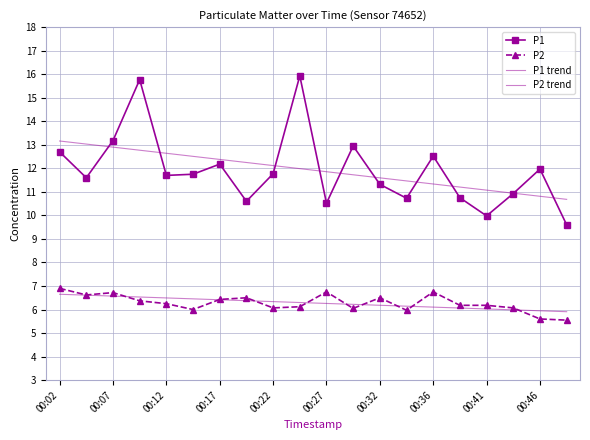

What is the sum of all P2 values?

125.6